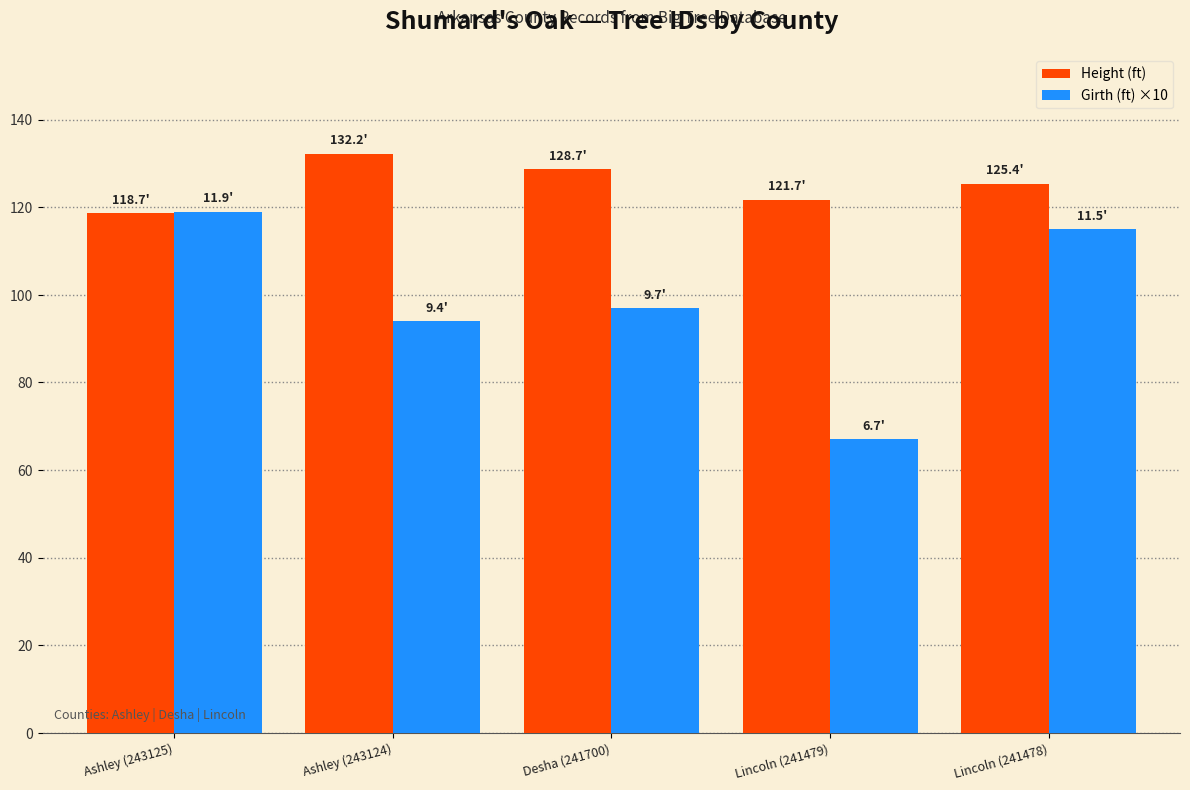

At which category does the chart reach its minimum across all series?

Lincoln (241479)